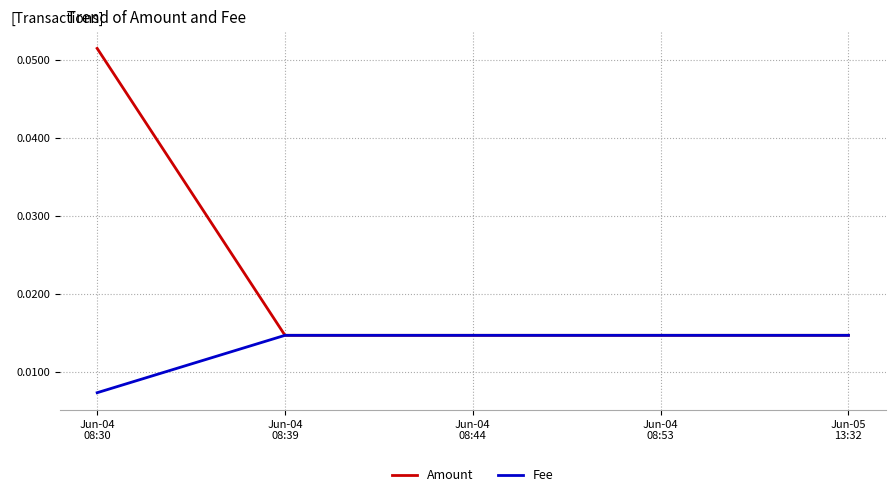

At which category is the sum across all series the highest?

Jun-04
08:30